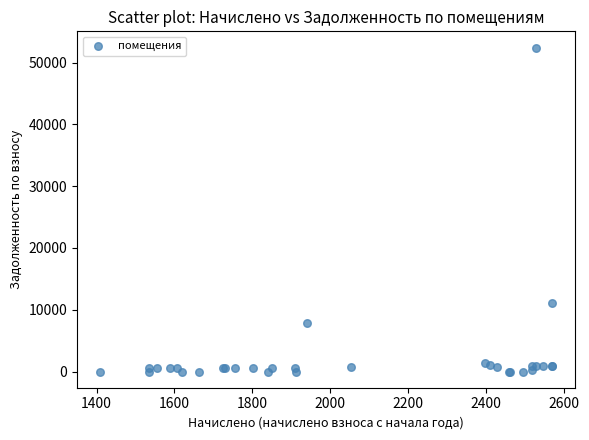

What Y value in the scatter plot is closest to 26214?

11045.9